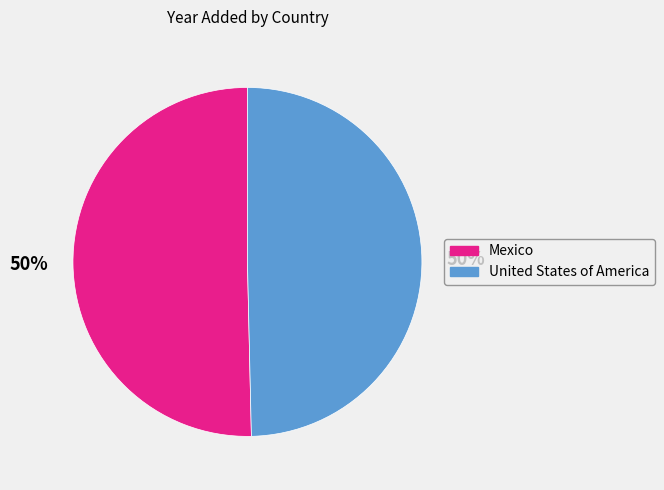

To the nearest percent, what portion does Mexico represent?

50%